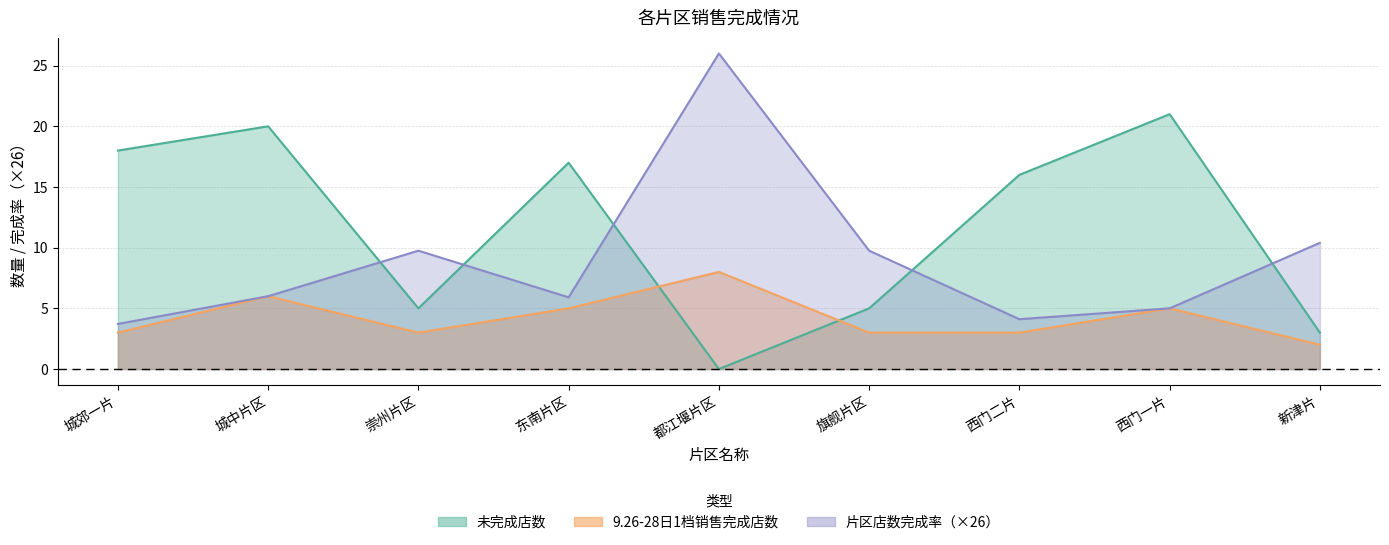

Where is the first local minimum for 未完成店数?

崇州片区